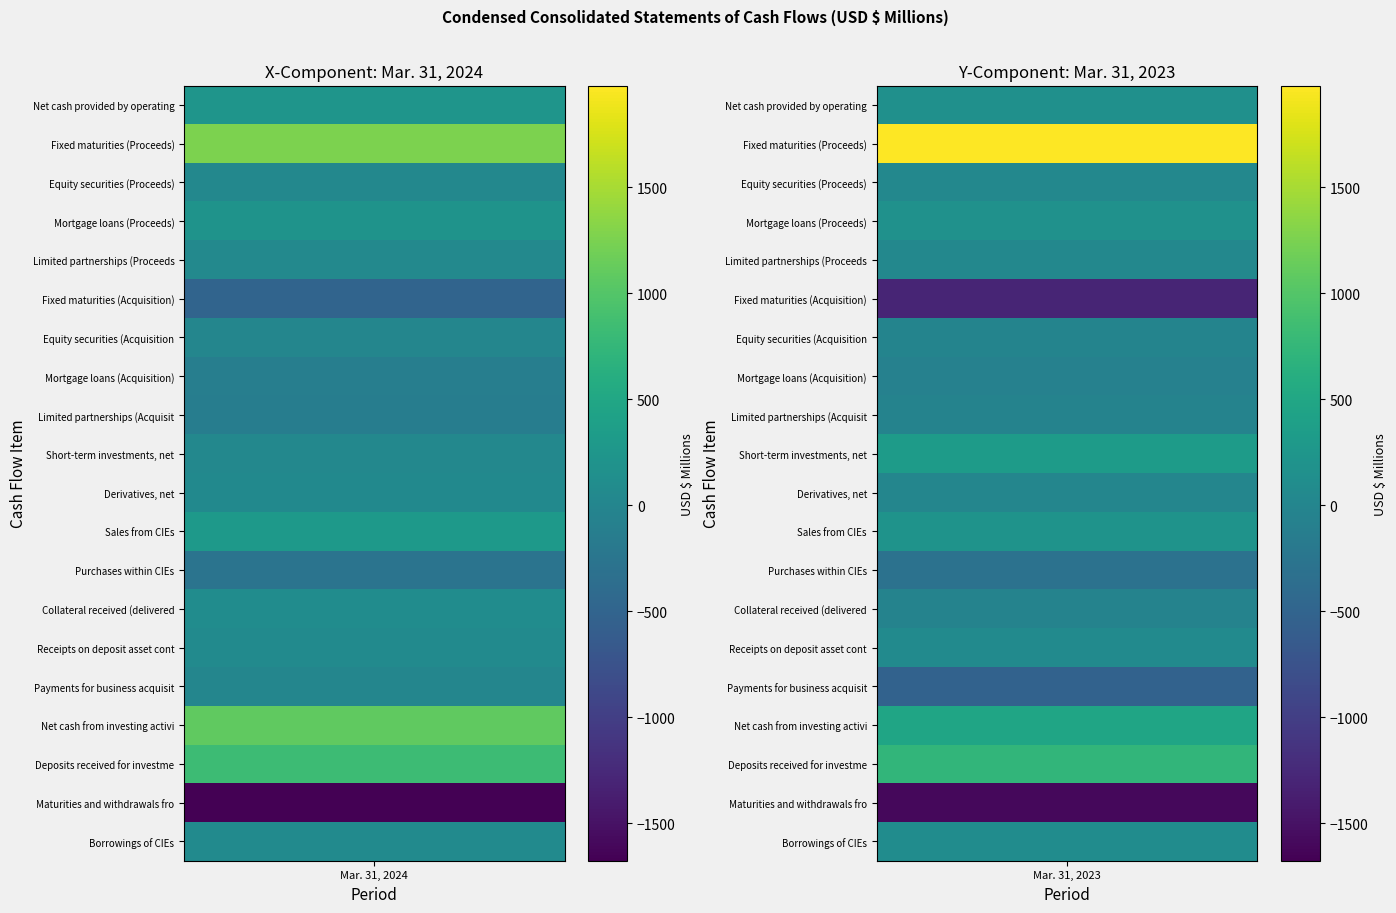

True or false: Receipts on deposit asset contracts has a value of 72 at 1.

True